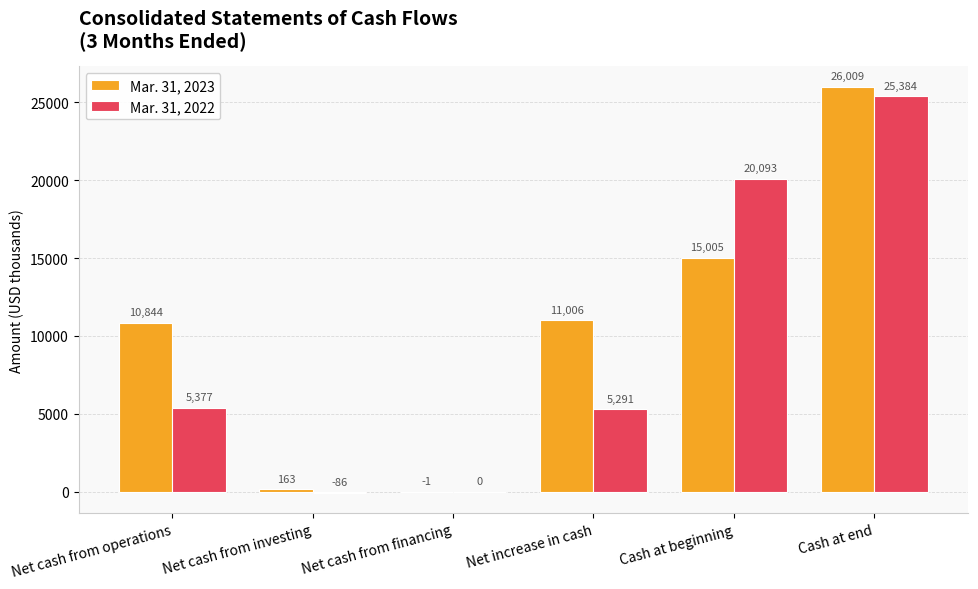

Is the value of Mar. 31, 2023 at Cash at end greater than the value of Mar. 31, 2022 at Net cash from operations?

Yes